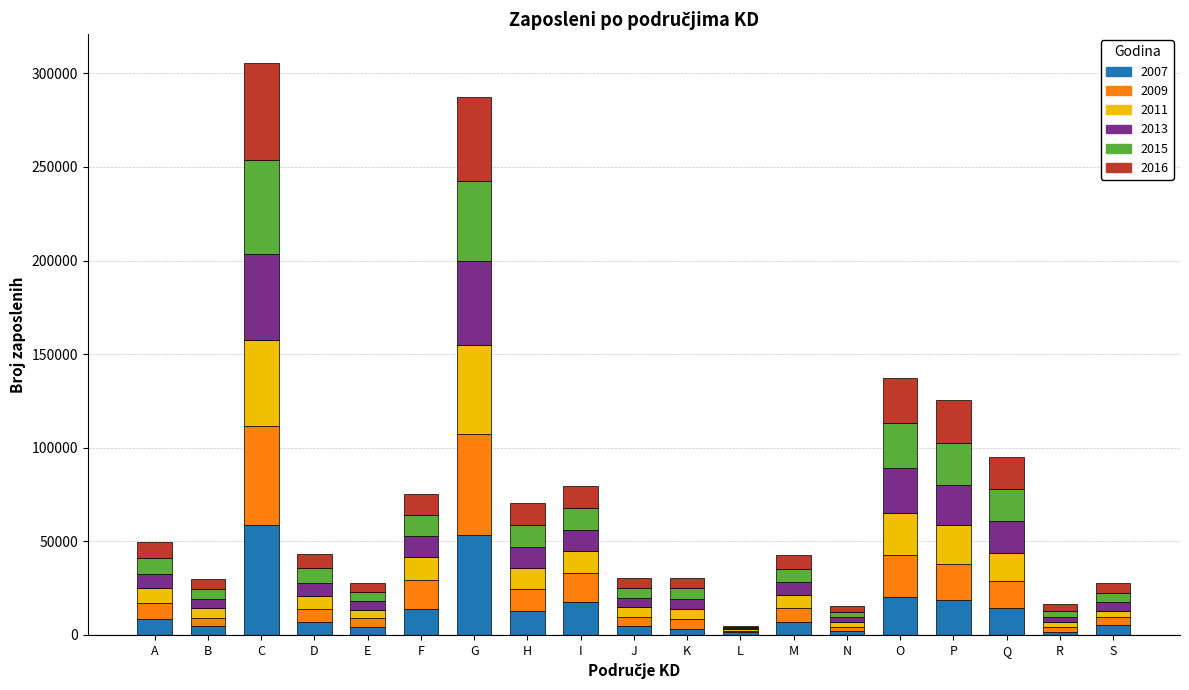

What is the total value across all series at Q?

94988